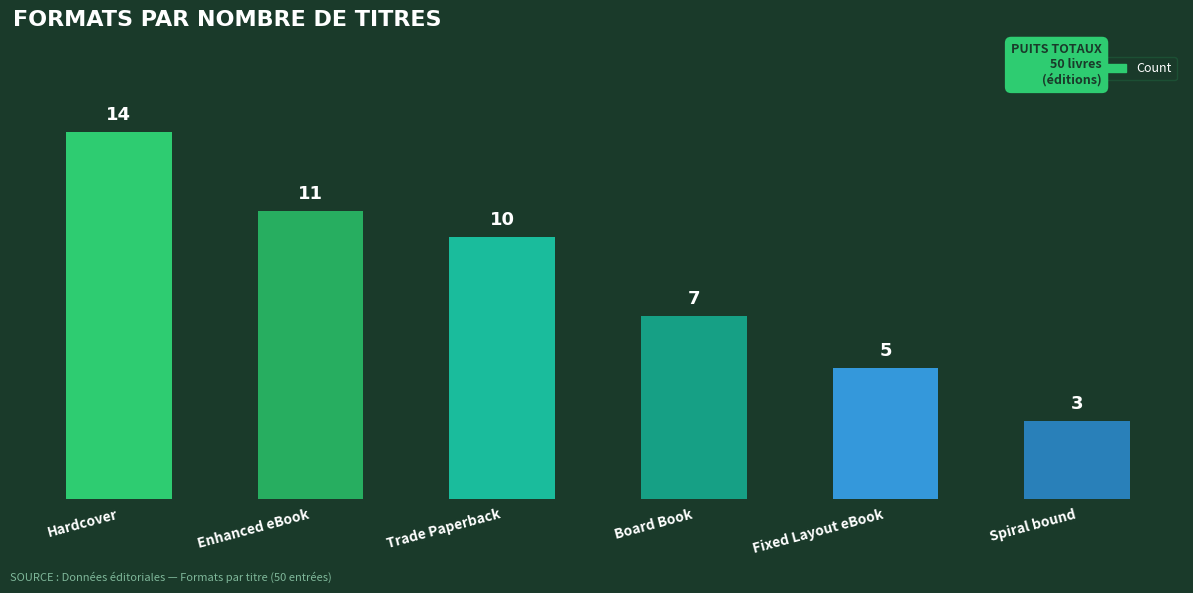

Count the number of categories in the chart.

6